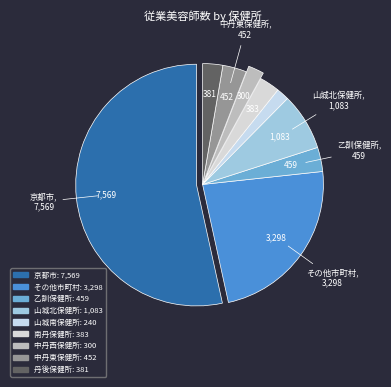

How many segments does this pie chart have?

9